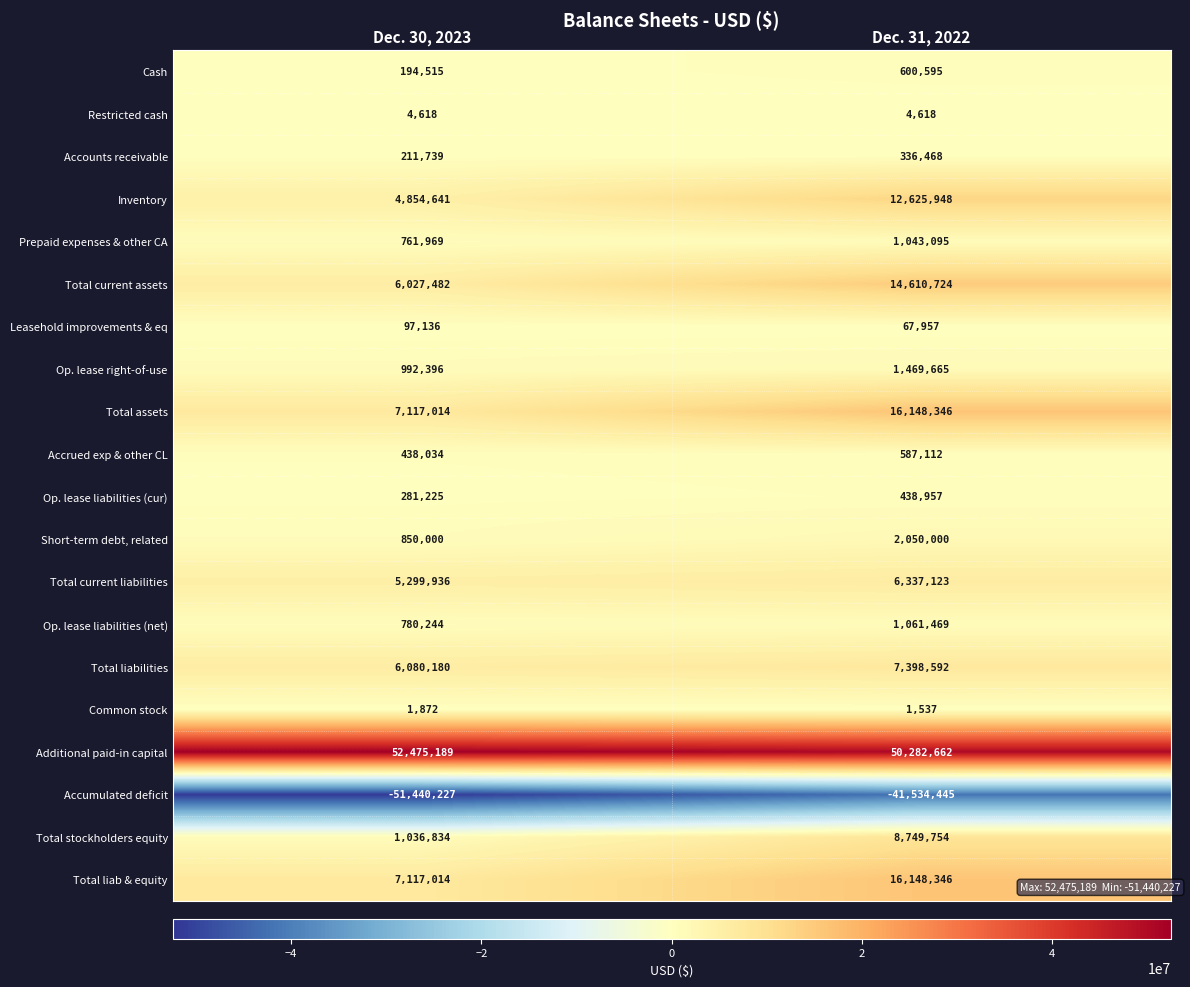

Is it true that Leasehold improvements & eq equals 97136 at Dec. 30, 2023?

True